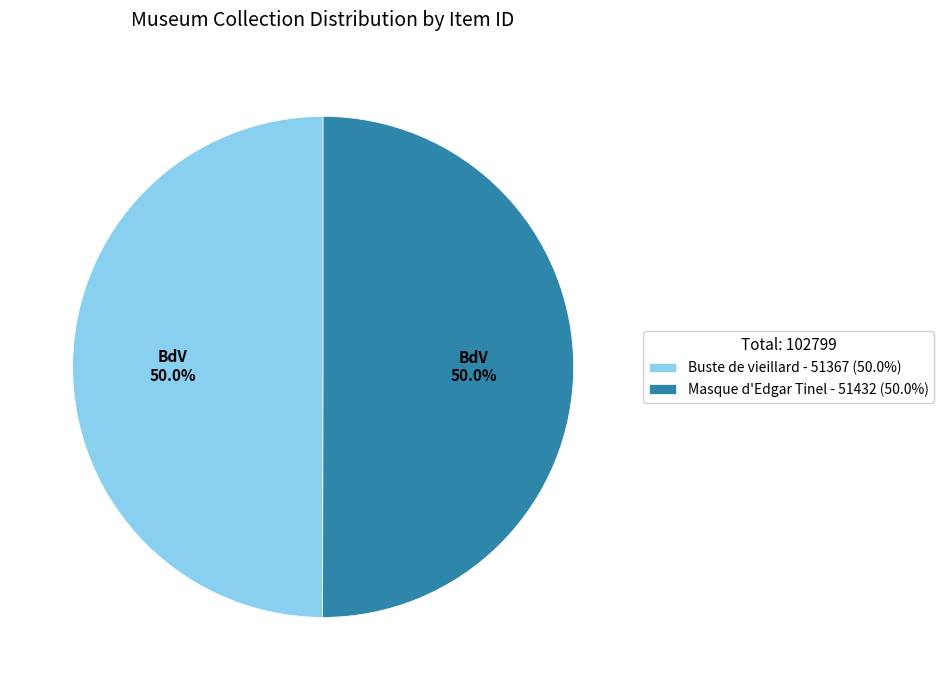

Approximately how many times larger is the value at Masque d'Edgar Tinel - 51432 (50.0%) compared to Buste de vieillard - 51367 (50.0%)?

1.0